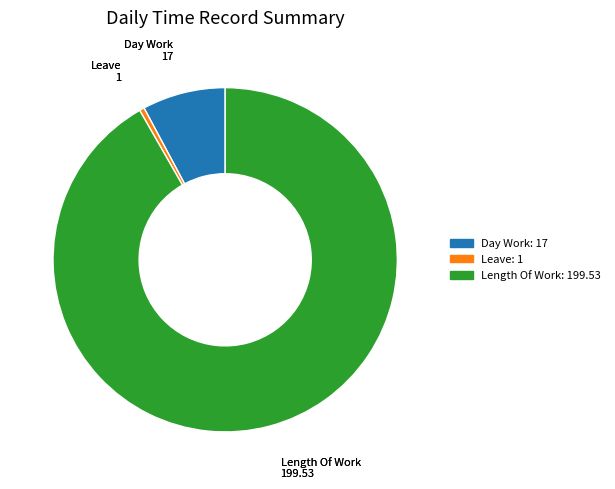

Is there any slice that represents more than half of the pie?

Yes